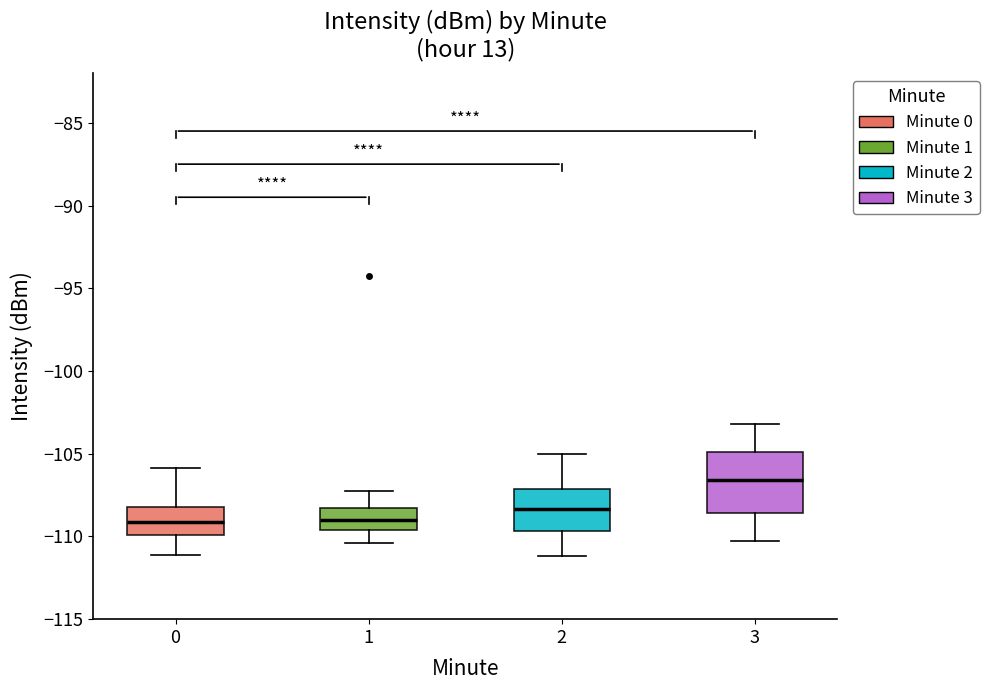

Which box is the tallest, from its lower edge to its upper edge?

3